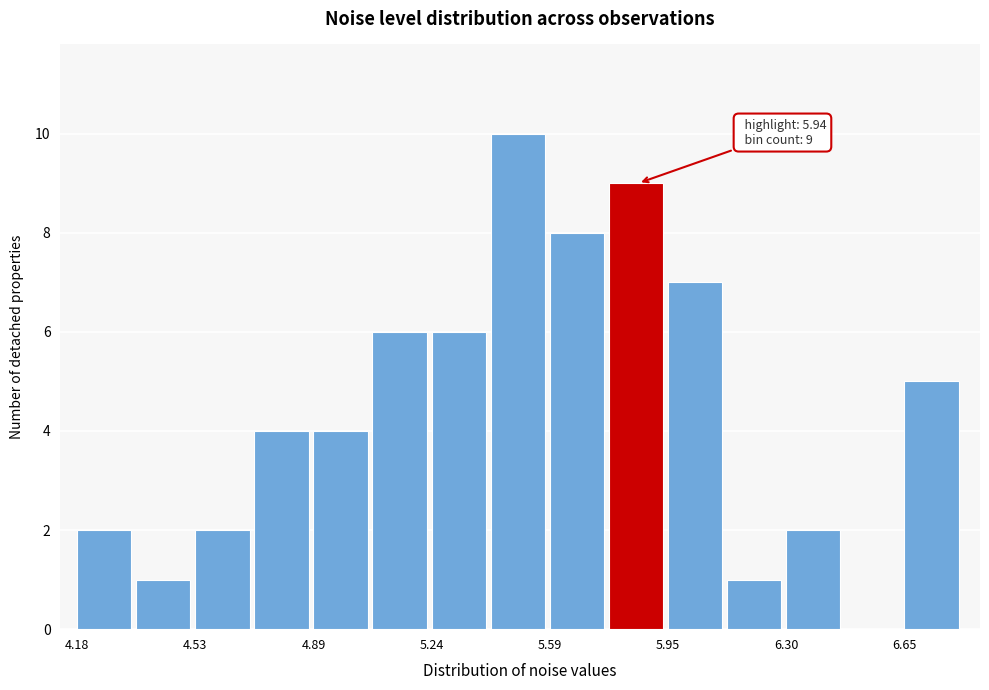

Read against the x-axis, roughly where is the centre of the tallest bar?

5.50